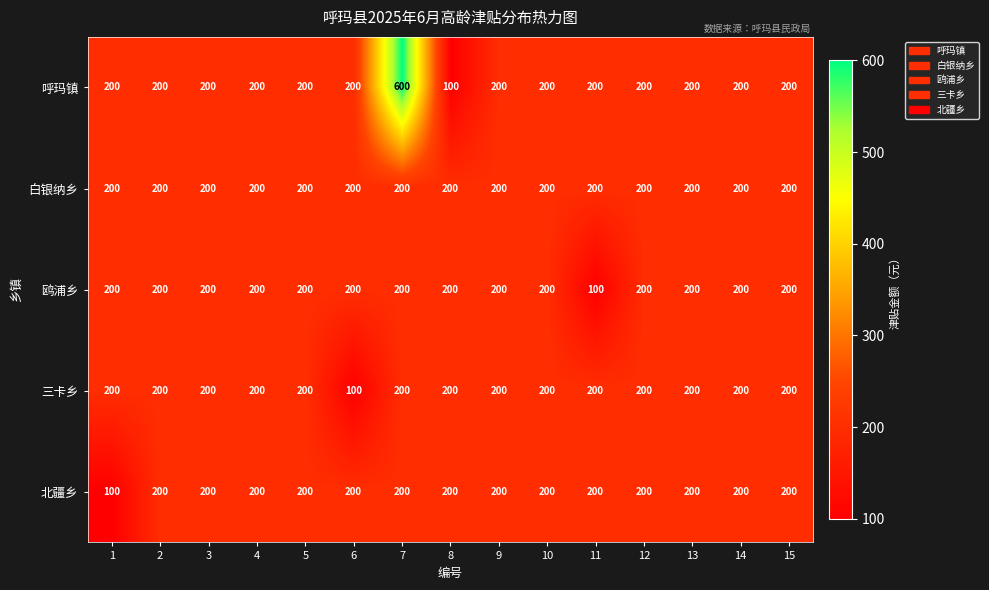

At which category is the sum across all series the highest?

7